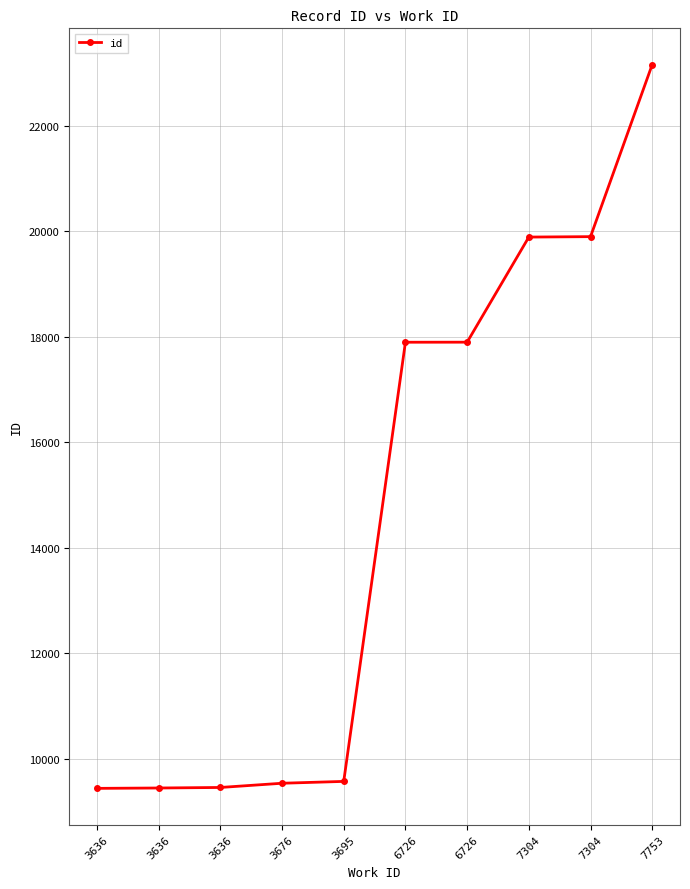

What is the average value?

14619